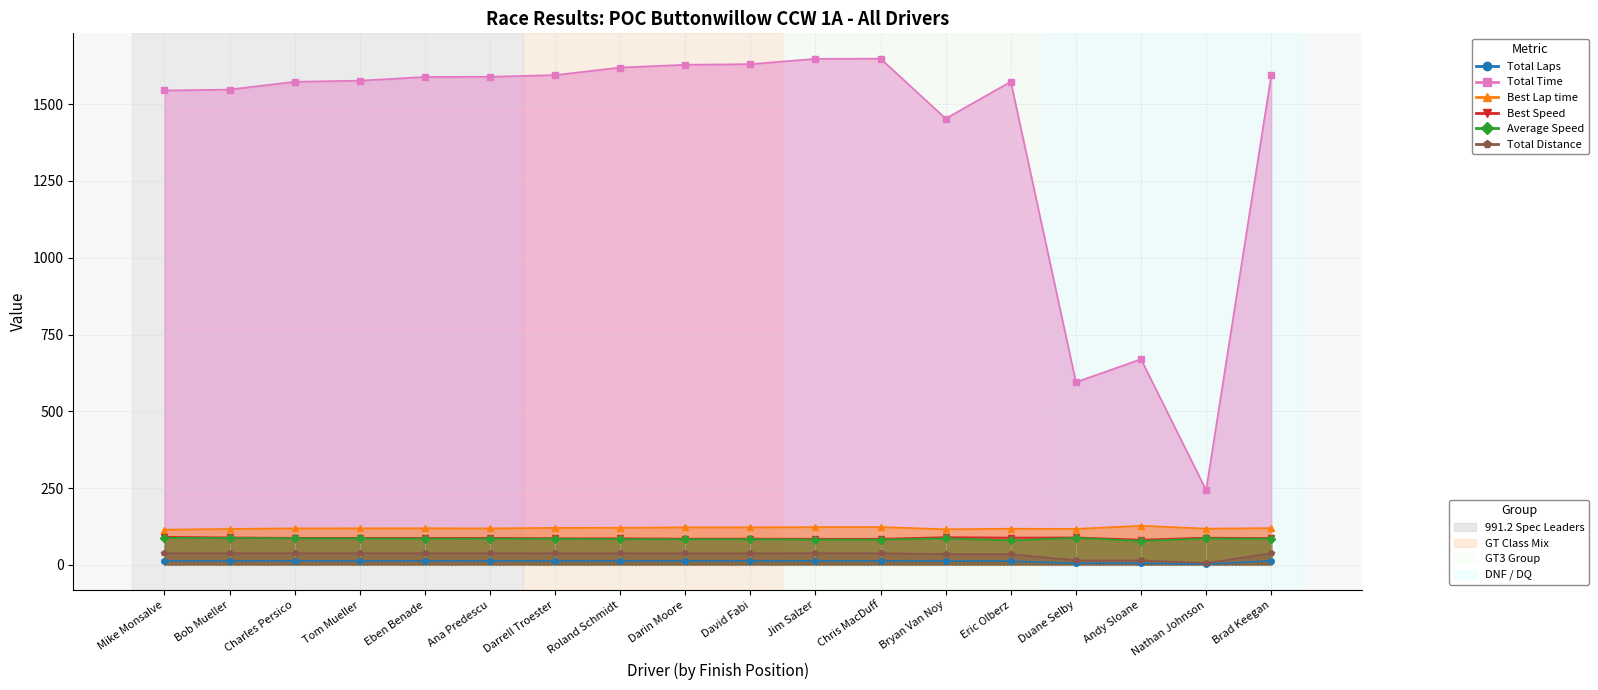

What is the sum of all Best Speed values?

1571.5